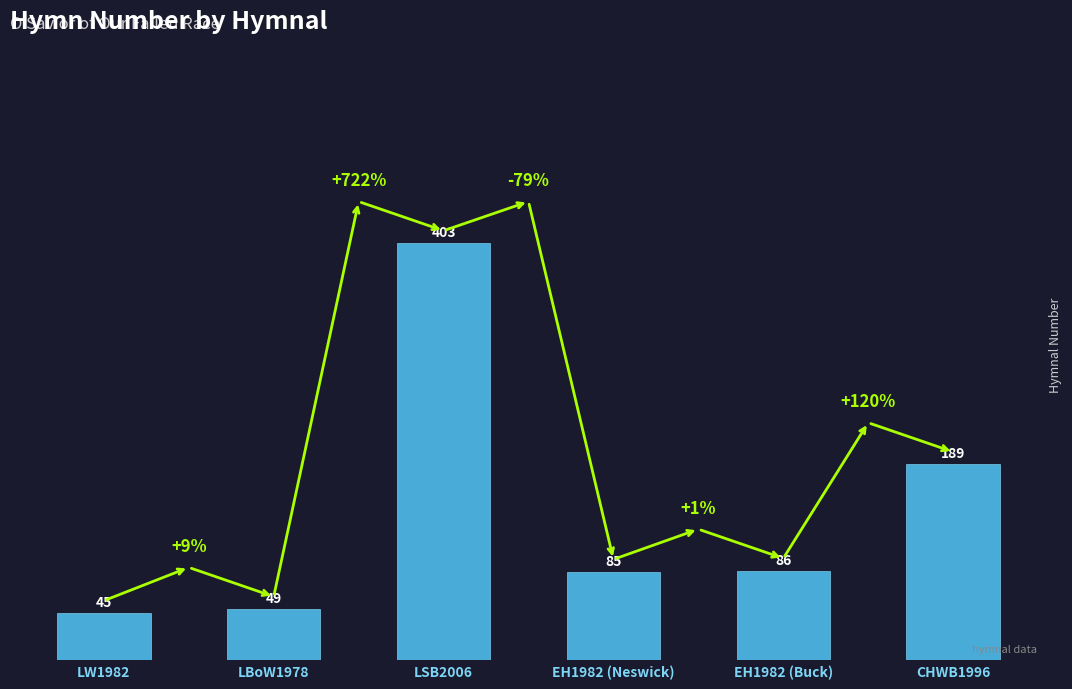

What is the approximate value at LSB2006, to the nearest 5?

405